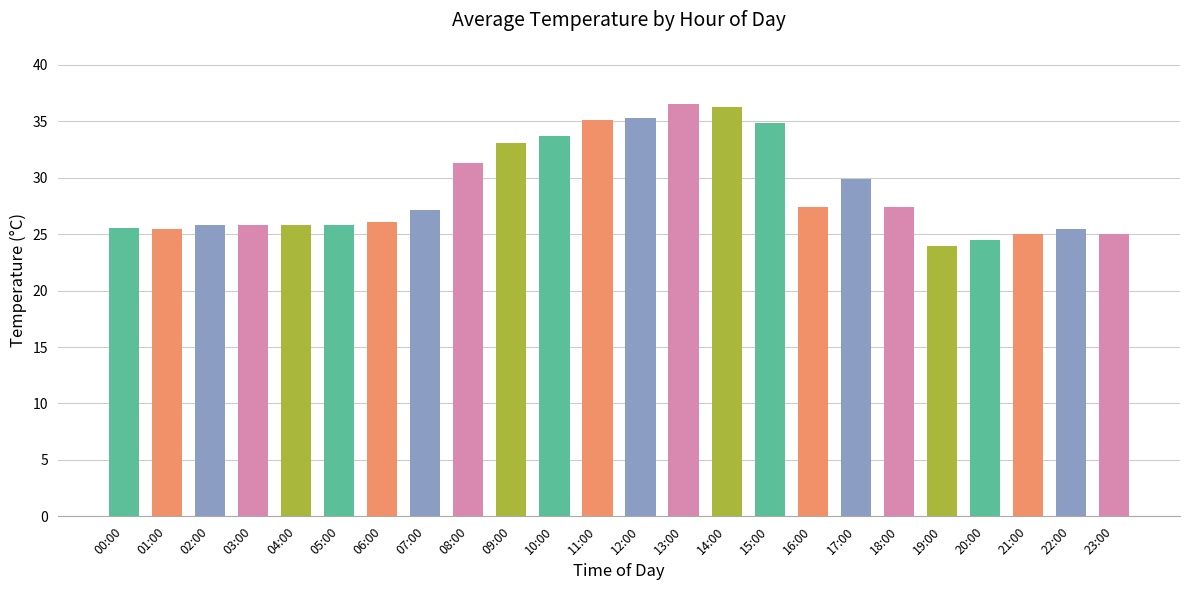

Approximately how many times larger is the value at 22:00 compared to 06:00?

1.0